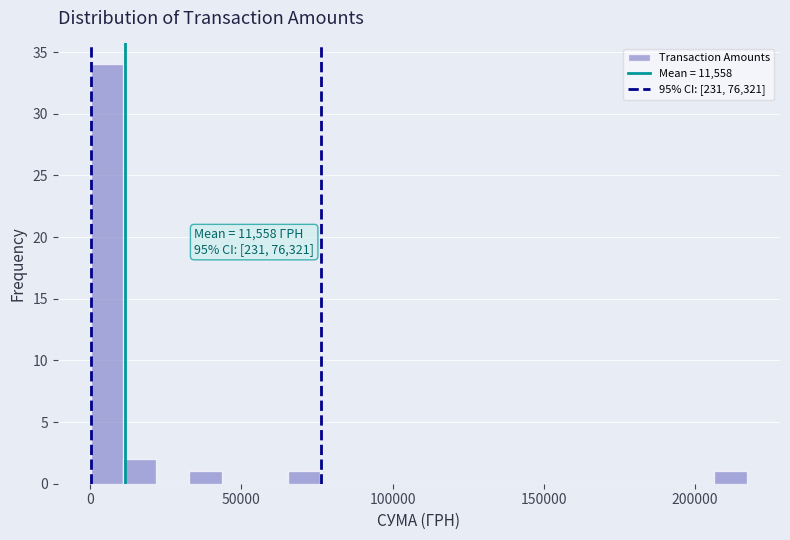

Around what value on the x-axis is the tallest bar? Give the approximate position of its centre, as read against the axis.

5000